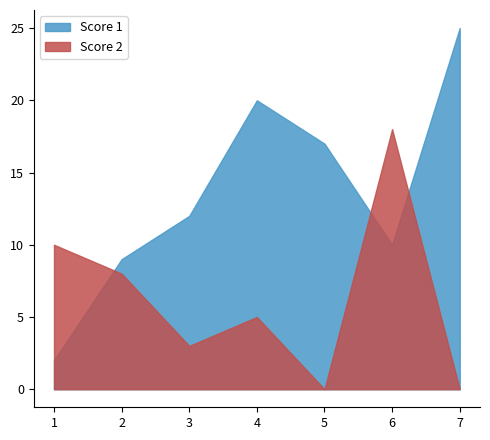

True or false: Score 2 has a value of 0 at 7.

True